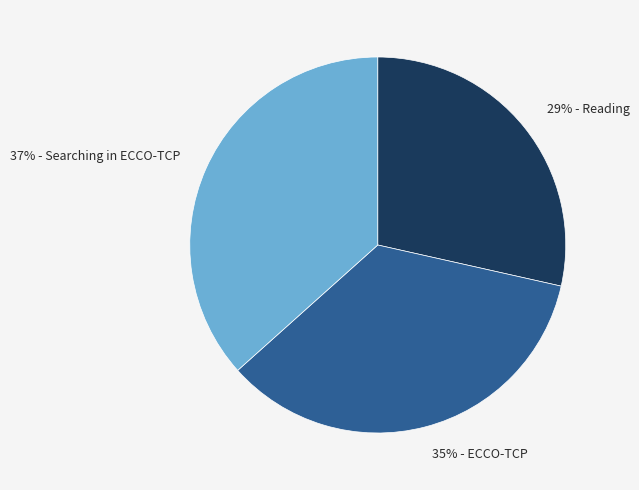

To the nearest percent, what is the difference between the largest and smallest slice percentages?

8%